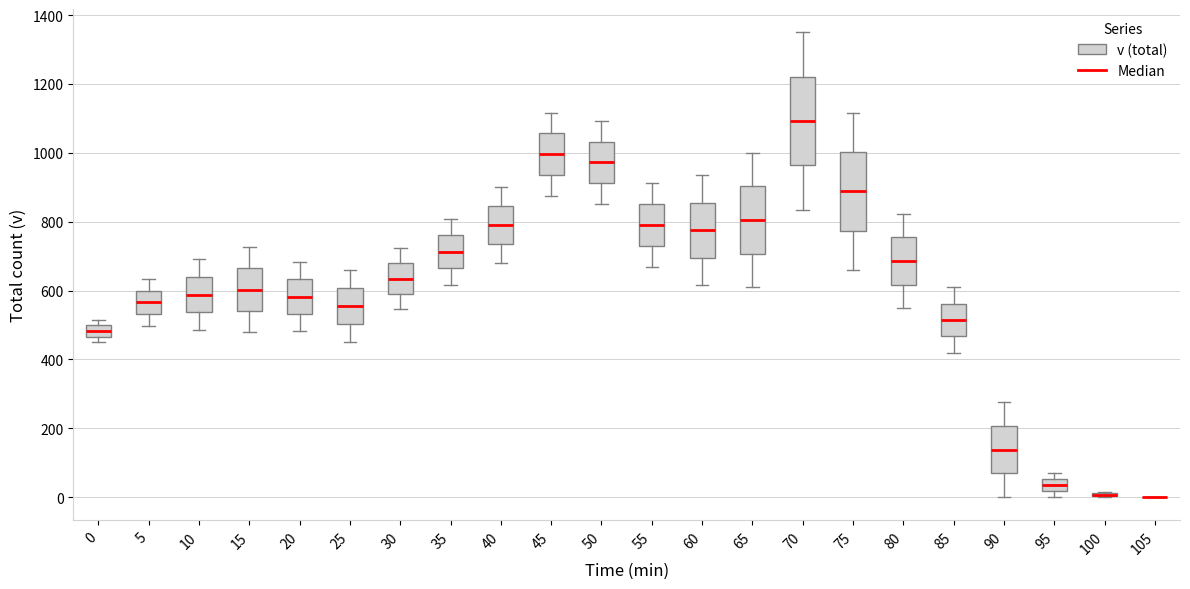

Reading left to right, transcribe this box plot: for each box, give where its median line is, the range the box spans, and where its two whiskers end, as read against the y-axis. The values are not printed on the chart, so give them approximately, as read against the axis.

0: median 480, box 460 to 500, whiskers 460 (just below the box's lower edge) to 520
5: median 560, box 540 to 600, whiskers 500 to 640
10: median 580, box 540 to 640, whiskers 480 to 700
15: median 600, box 540 to 660, whiskers 480 to 720
20: median 580, box 540 to 640, whiskers 480 to 680
25: median 560, box 500 to 600, whiskers 460 to 660
30: median 640, box 580 to 680, whiskers 540 to 720
35: median 720, box 660 to 760, whiskers 620 to 800
40: median 800, box 740 to 840, whiskers 680 to 900
45: median 1000, box 940 to 1060, whiskers 880 to 1120
50: median 980, box 920 to 1040, whiskers 860 to 1100
55: median 780, box 720 to 860, whiskers 660 to 920
60: median 780, box 700 to 860, whiskers 620 to 940
65: median 800, box 700 to 900, whiskers 600 to 1000
70: median 1100, box 960 to 1220, whiskers 840 to 1360
75: median 880, box 780 to 1000, whiskers 660 to 1120
80: median 680, box 620 to 760, whiskers 540 to 820
85: median 520, box 460 to 560, whiskers 420 to 620
90: median 140, box 60 to 200, whiskers 0 to 280
95: median 40, box 20 to 60, whiskers 0 to 80
100: box collapsed to a line at 0, whiskers 0 to 20
105: box collapsed to a line at 0, whiskers 0 to 0